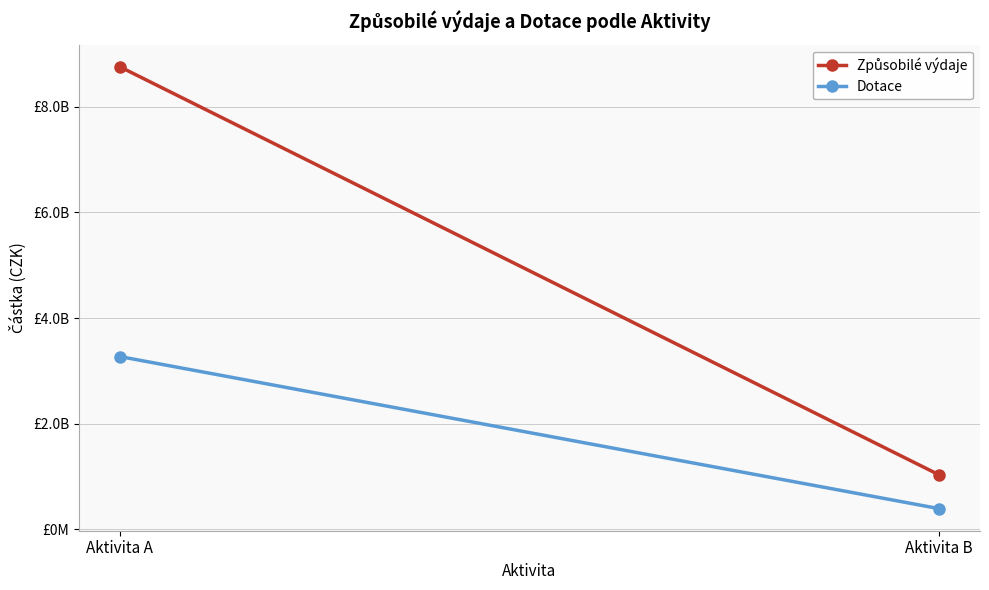

What is the value of the Dotace point at the 1st from the left?

3271903636.8